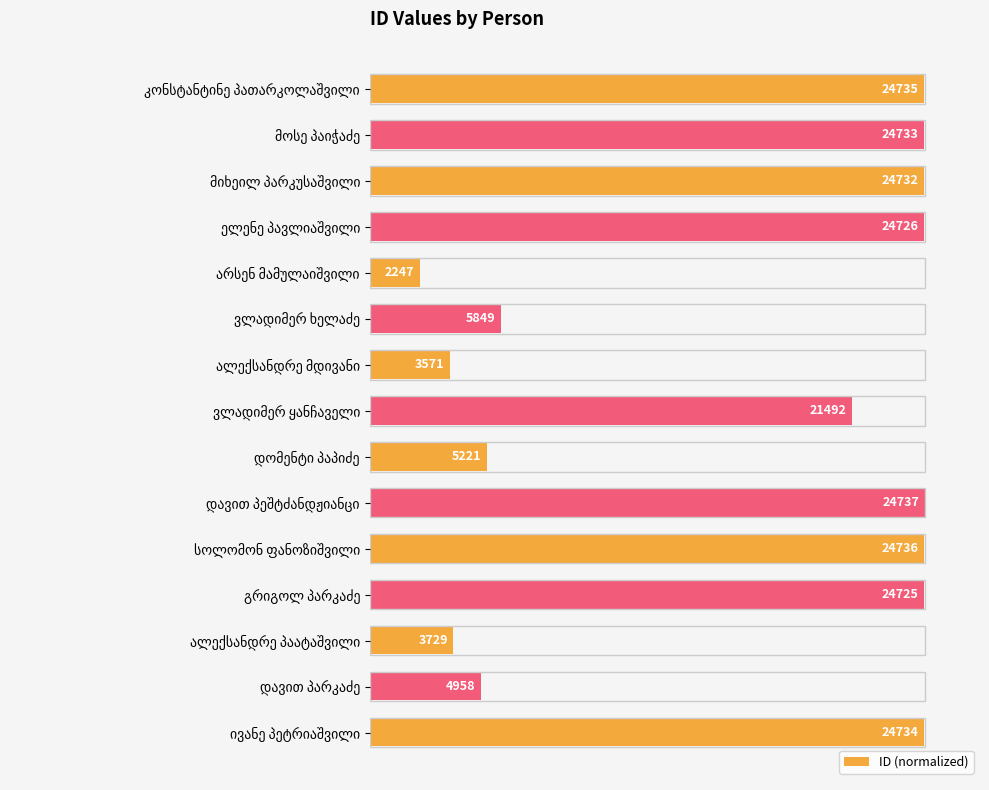

Does the chart contain any negative values?

No